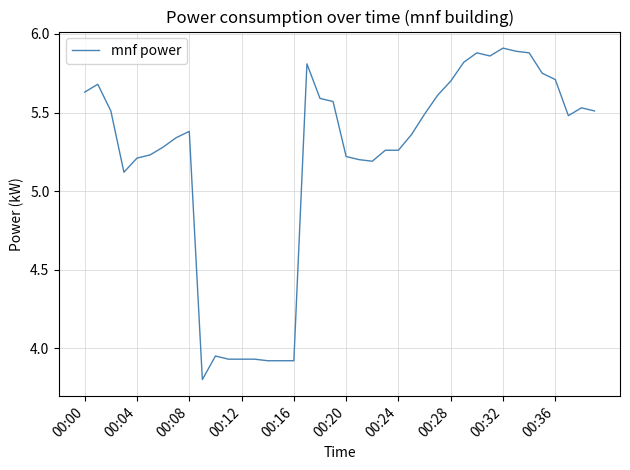

What is the minimum value shown in the chart?

3.8